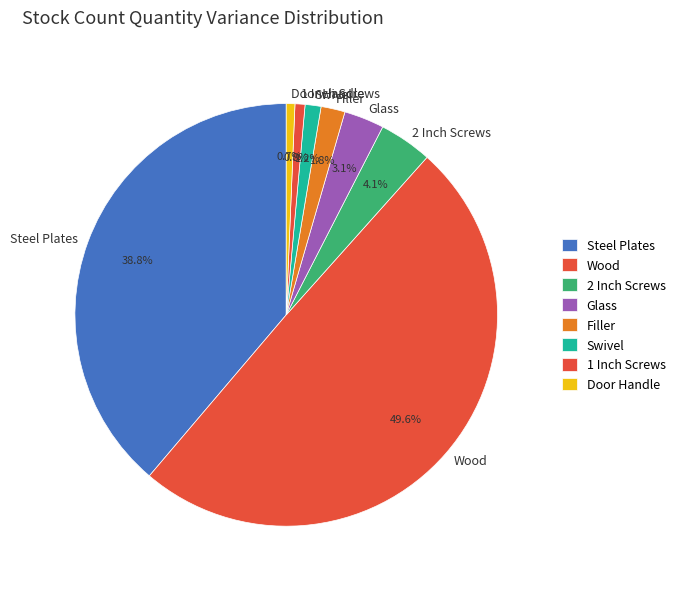

To the nearest percent, what is the difference between the largest and smallest slice percentages?

49%